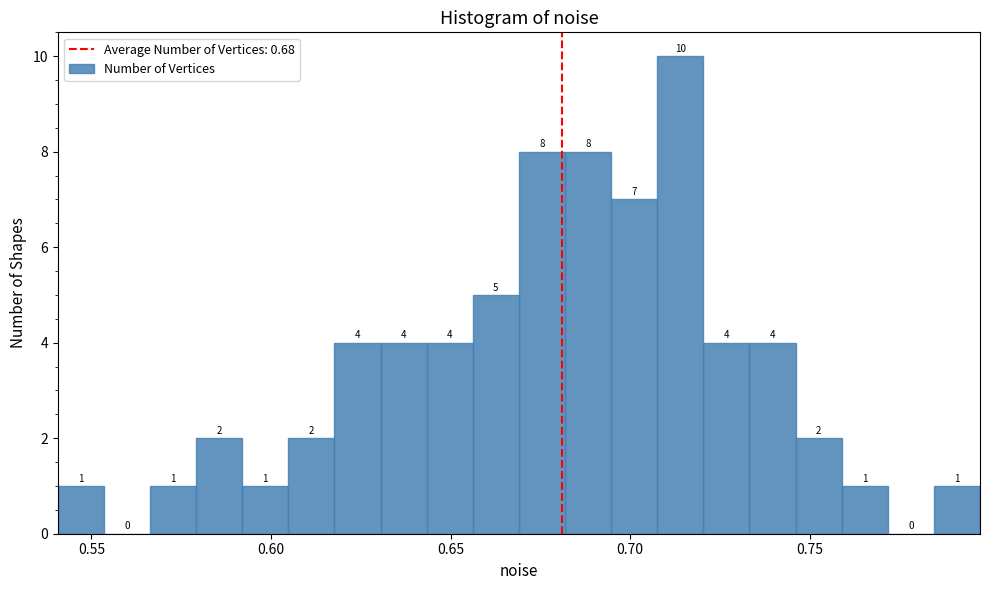

Around what value on the x-axis is the tallest bar? Give the approximate position of its centre, as read against the axis.

0.715